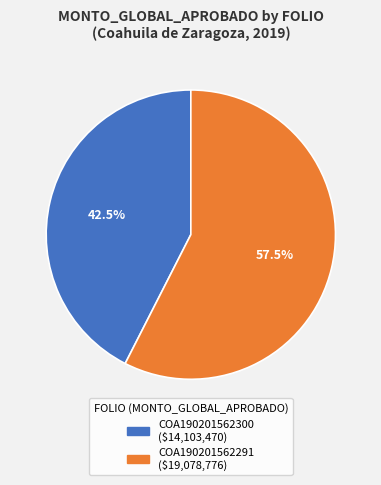

How many segments does this pie chart have?

2